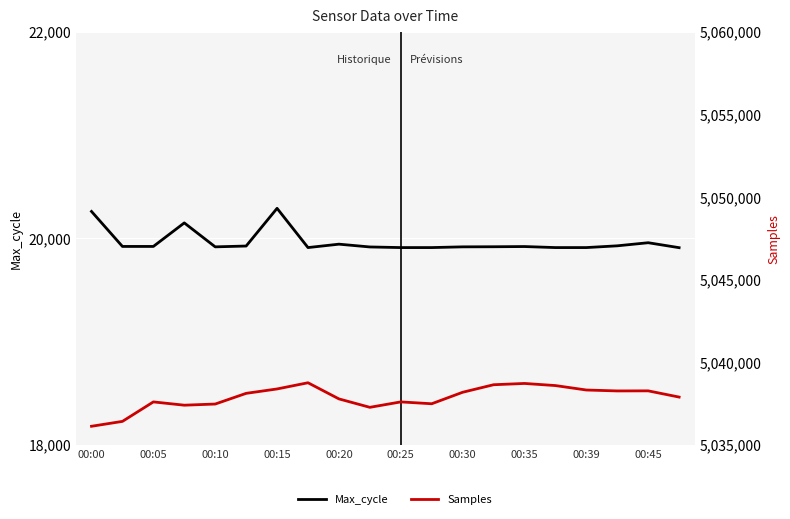

What is the sum of the Samples values at 00:20 and 11?

10074939